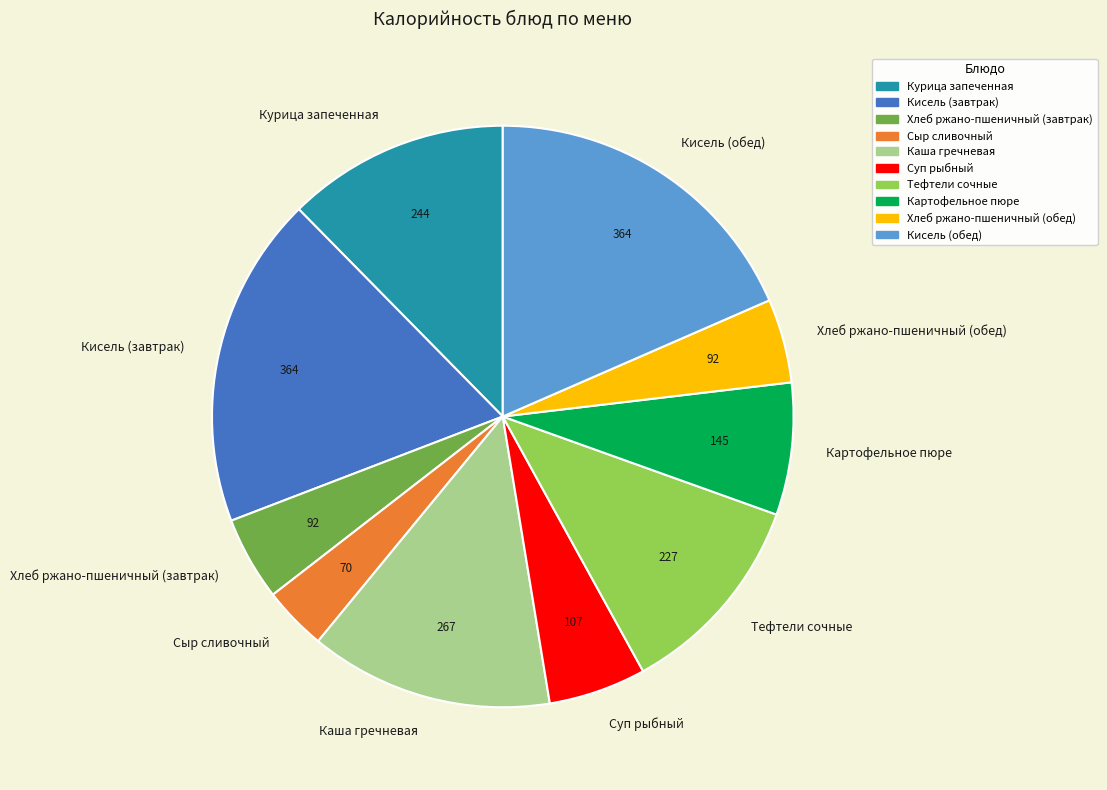

Approximately how many times larger is the value at Сыр сливочный compared to Хлеб ржано-пшеничный (завтрак)?

0.8